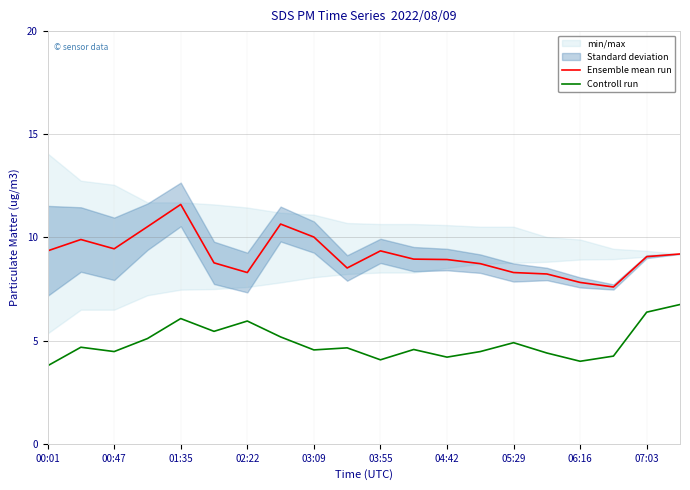

True or false: Controll run and Ensemble mean run intersect in this chart.

False